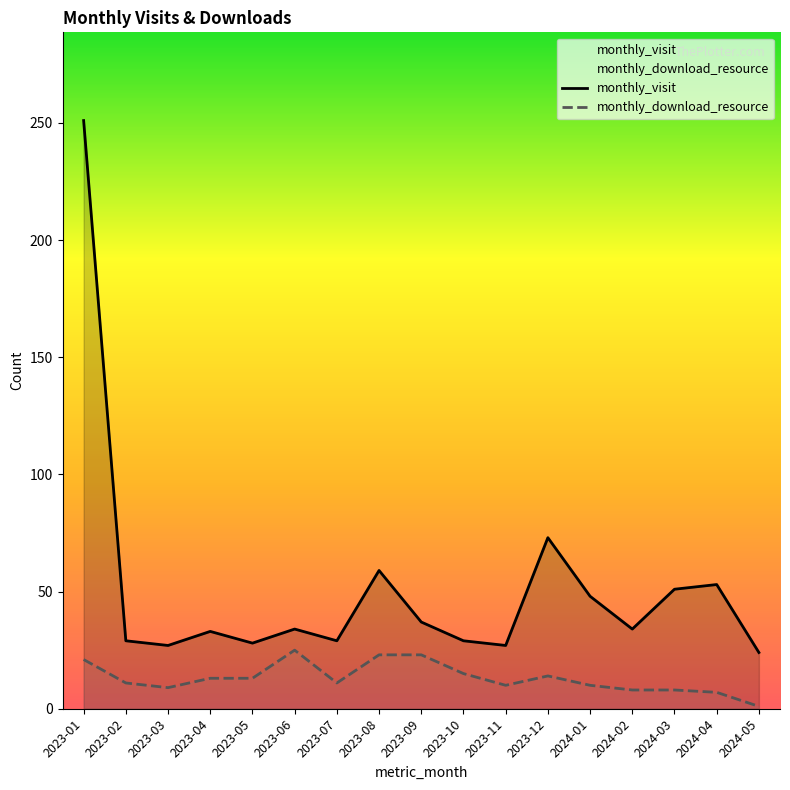

Rank the series at 2024-03 from lowest to highest value.

monthly_download_resource, monthly_visit